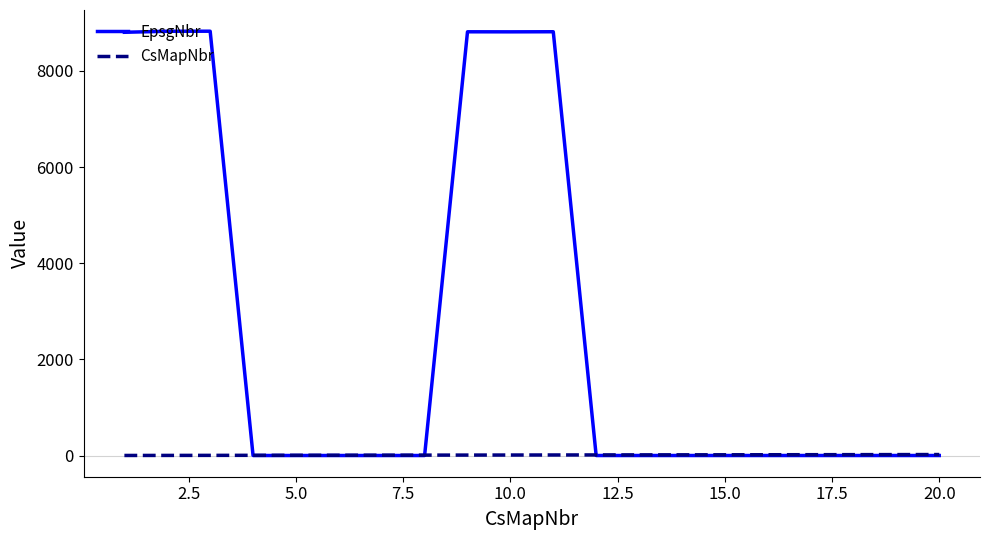

What are all the series names shown in the legend?

EpsgNbr, CsMapNbr